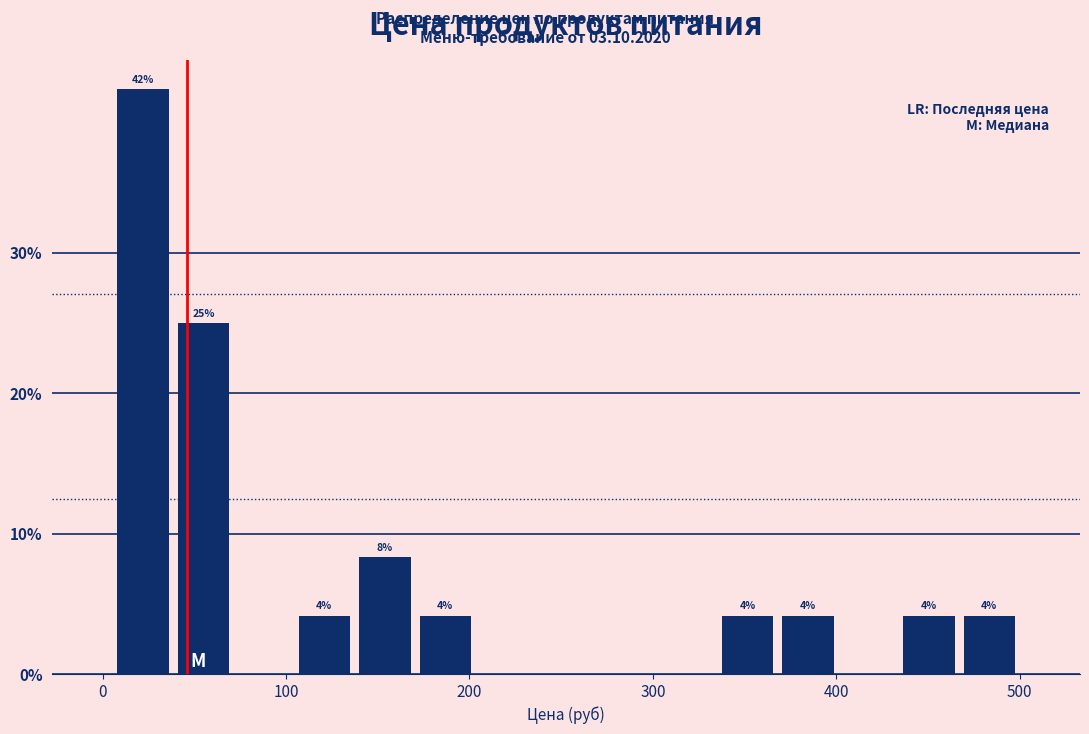

Read against the x-axis, roughly where is the centre of the tallest bar?

20